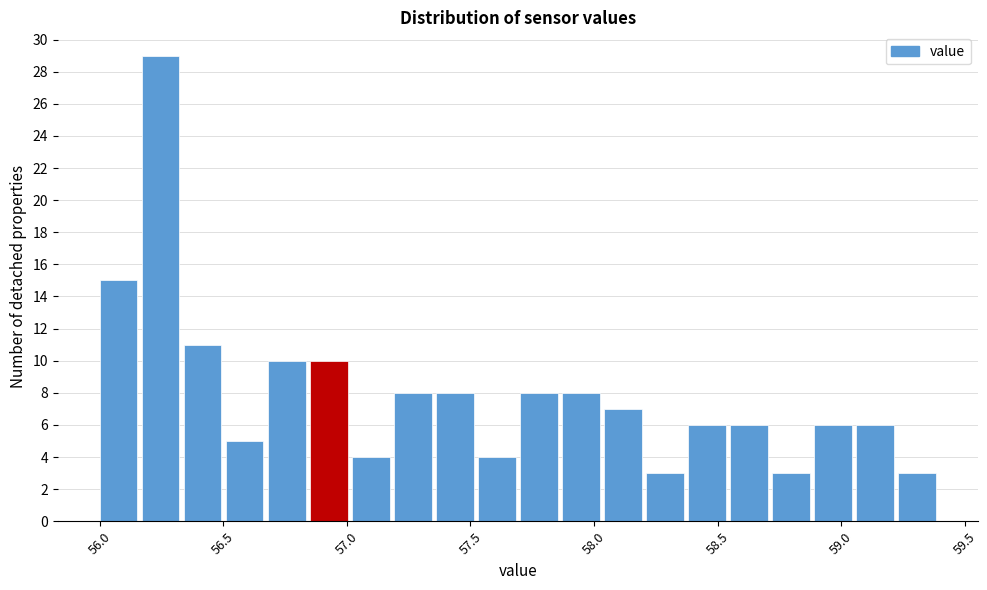

Around what value on the x-axis is the tallest bar? Give the approximate position of its centre, as read against the axis.

56.25